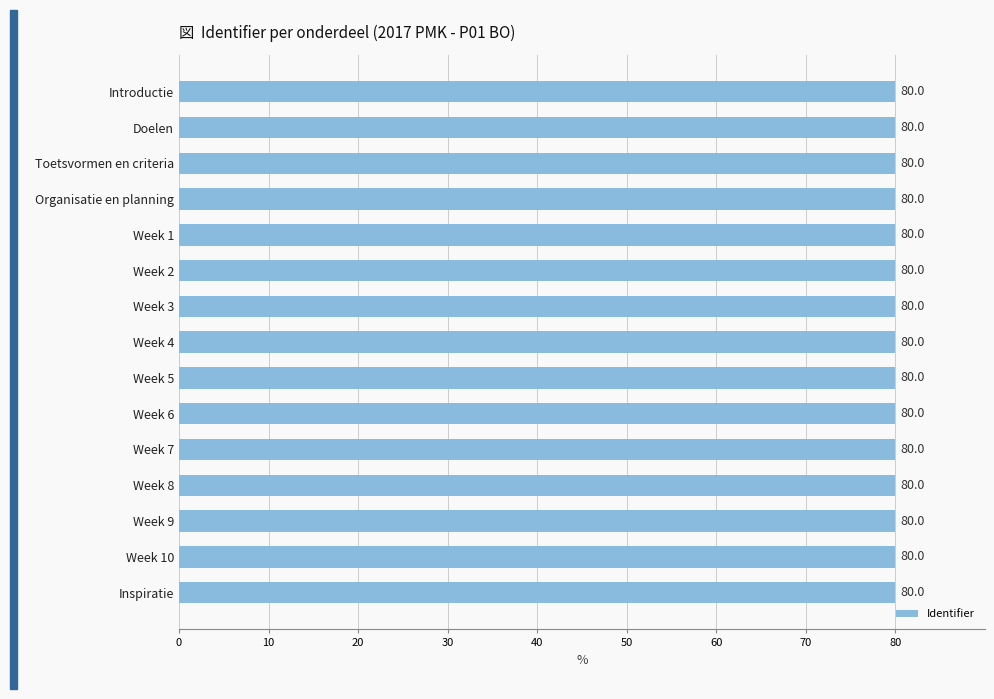

True or false: the data shows 80.0 at Week 2.

True